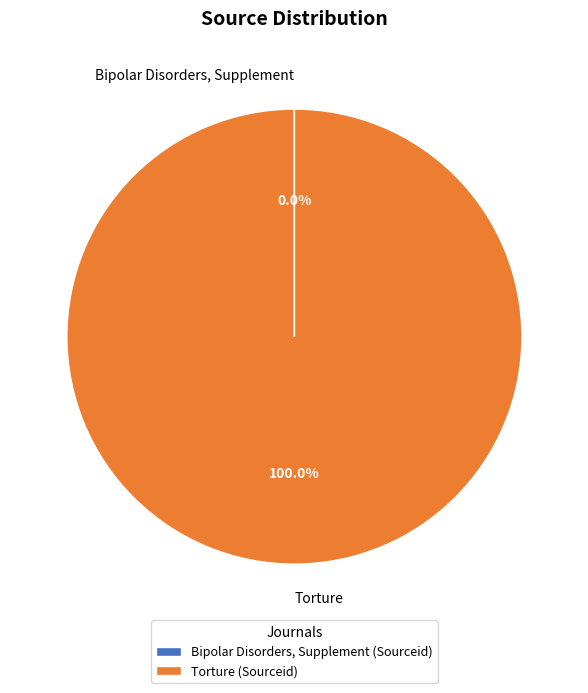

Does any single category account for the majority?

Yes